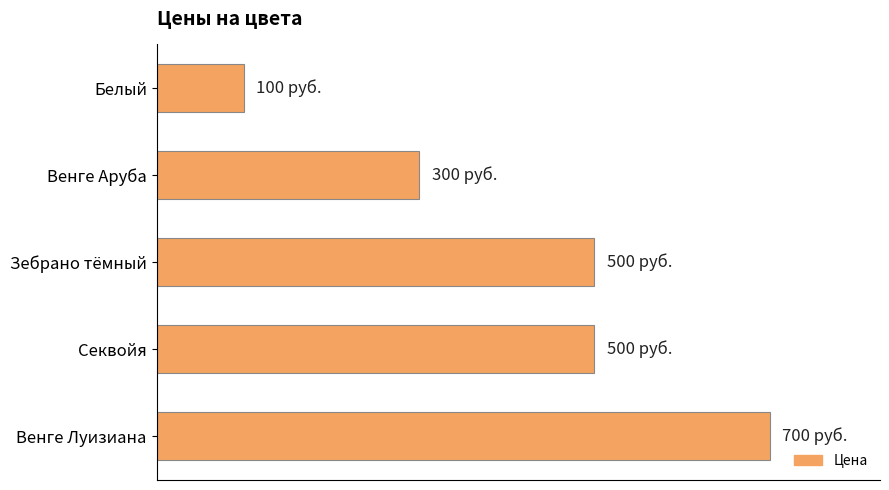

Does the chart contain any negative values?

No